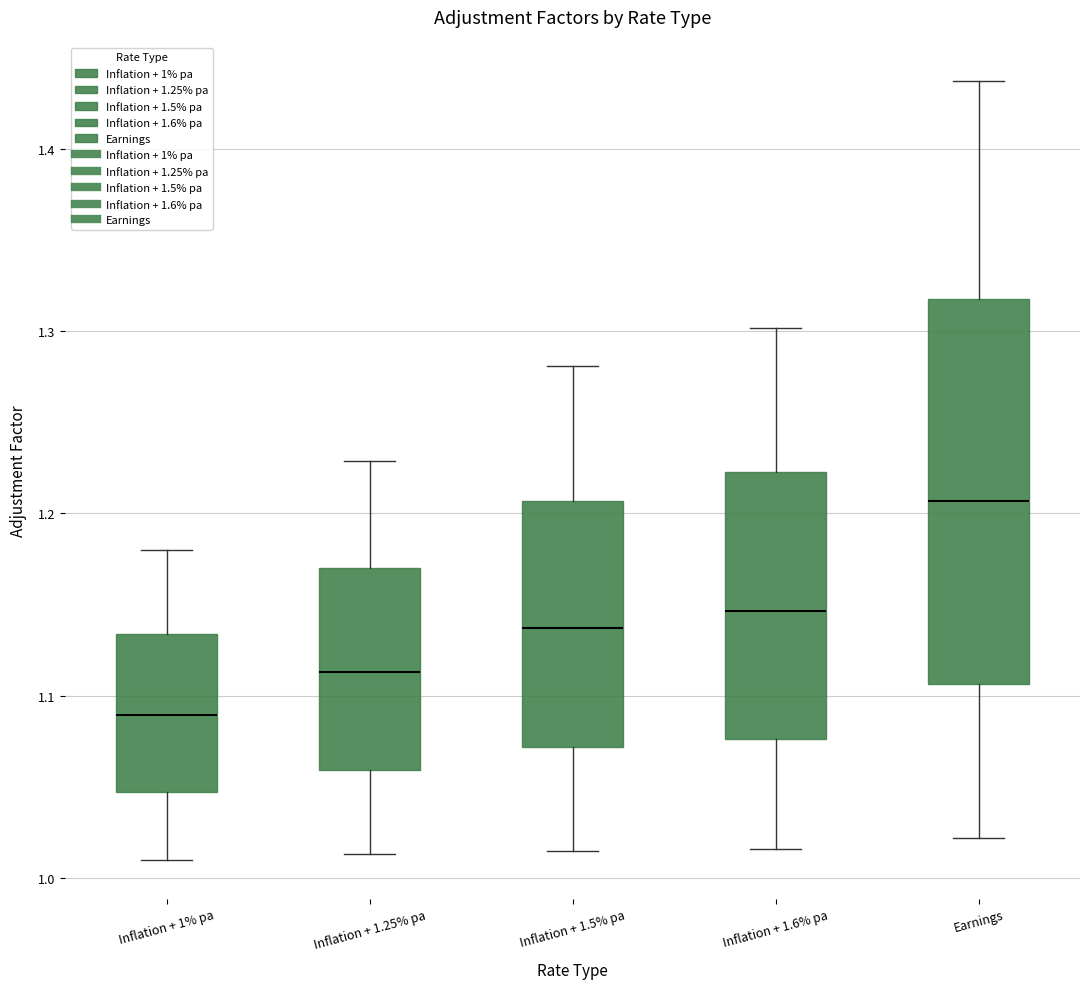

Comparing the boxes themselves (not the whiskers), which one is the tallest?

Earnings